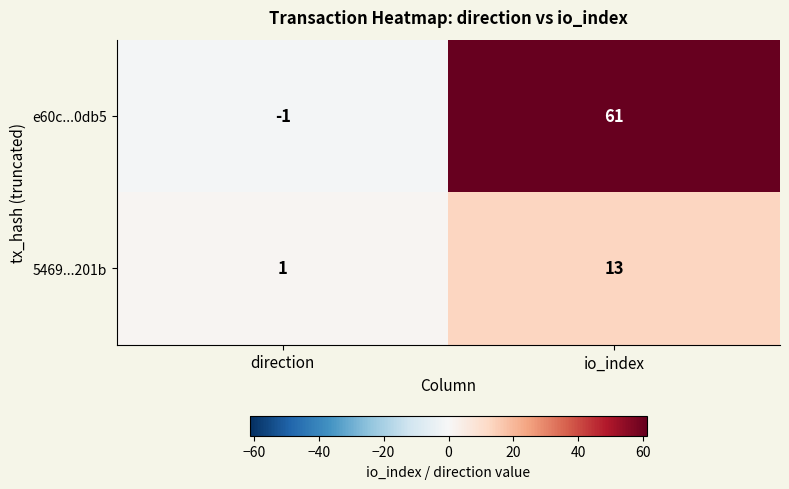

Rank the series by their average value, from highest to lowest.

e60c...0db5, 5469...201b